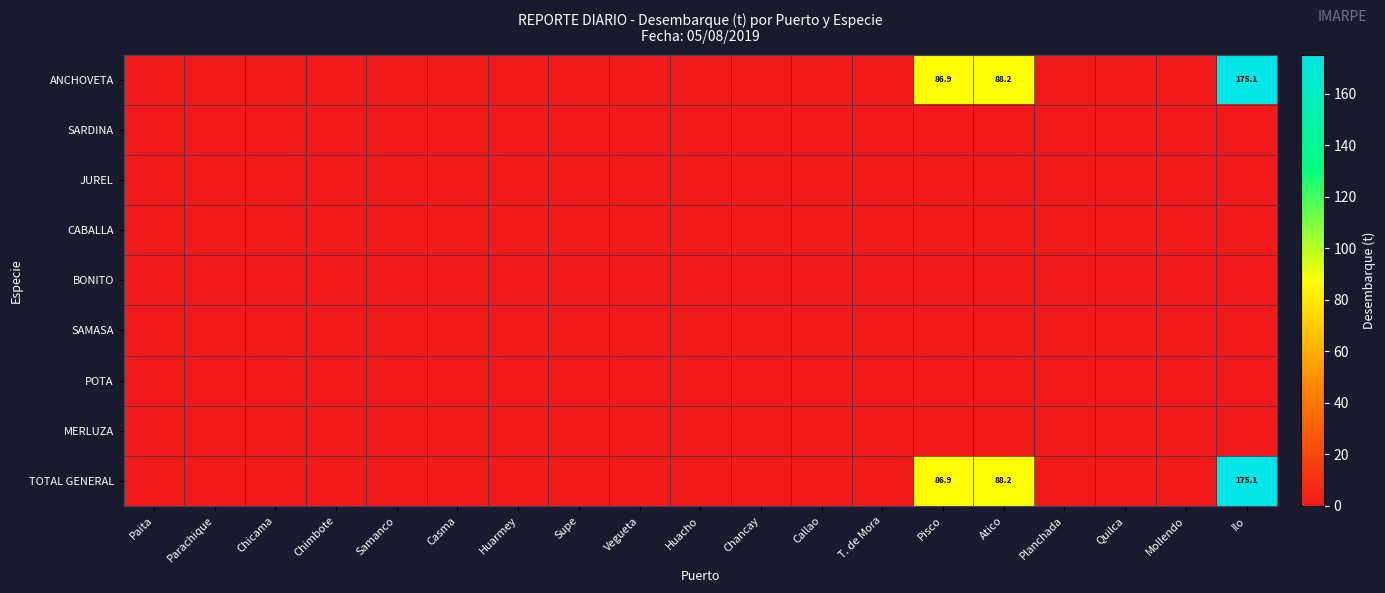

True or false: ANCHOVETA has a value of 175.1 at Ilo.

True